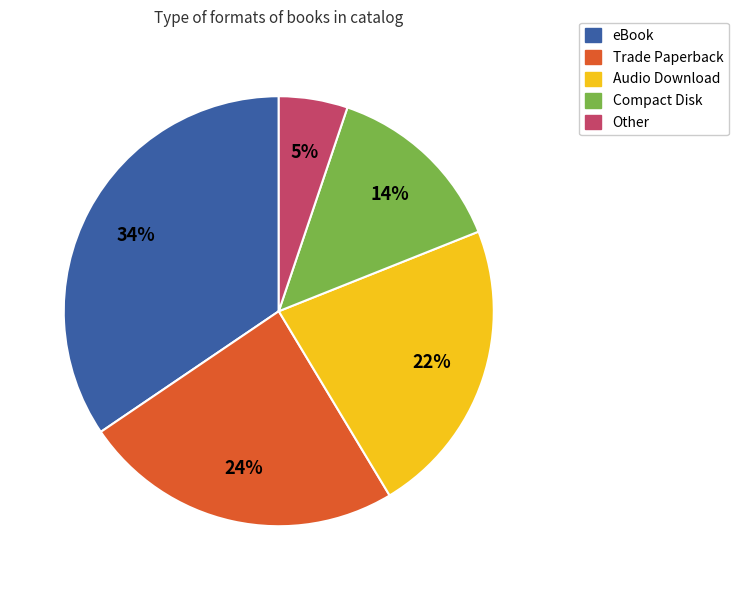

What percentage is the Compact Disk slice, to the nearest percent?

14%